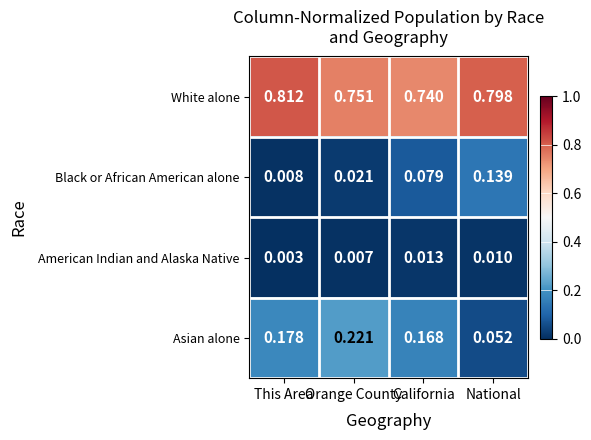

Which series has the largest total across all categories?

White alone